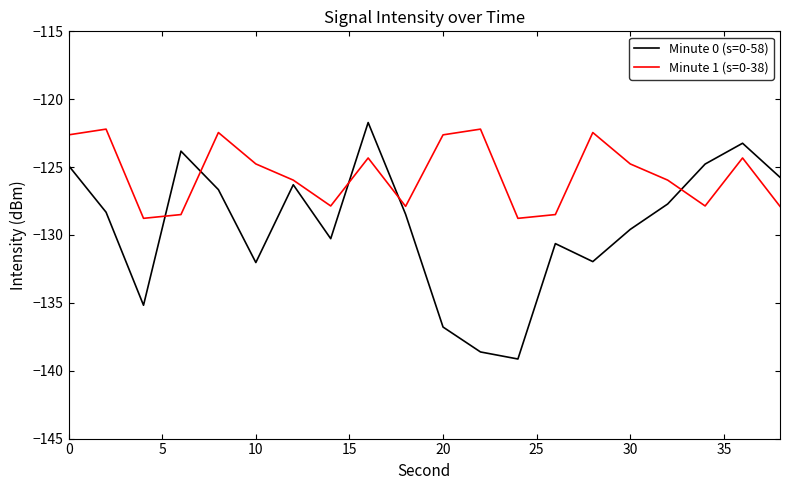

True or false: Minute 1 (s=0-38) has more than 2 interior local peaks.

True